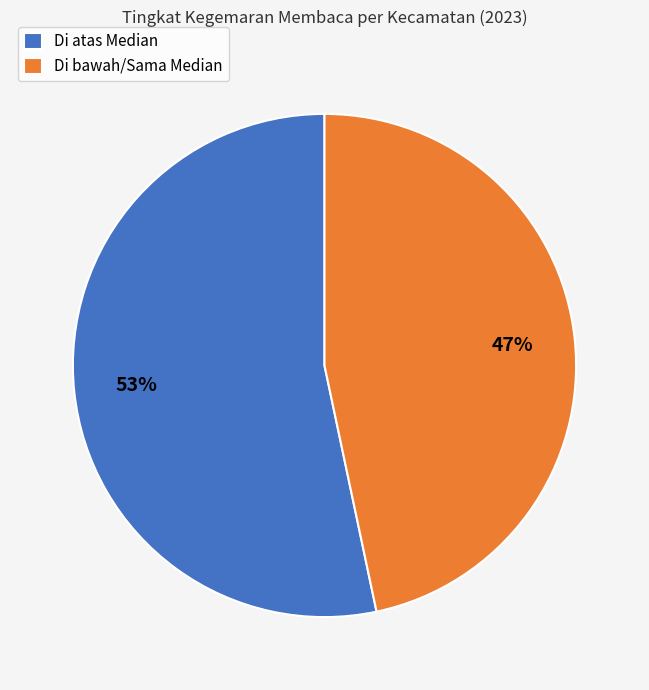

Between Di bawah/Sama Median and Di atas Median, which is larger?

Di atas Median